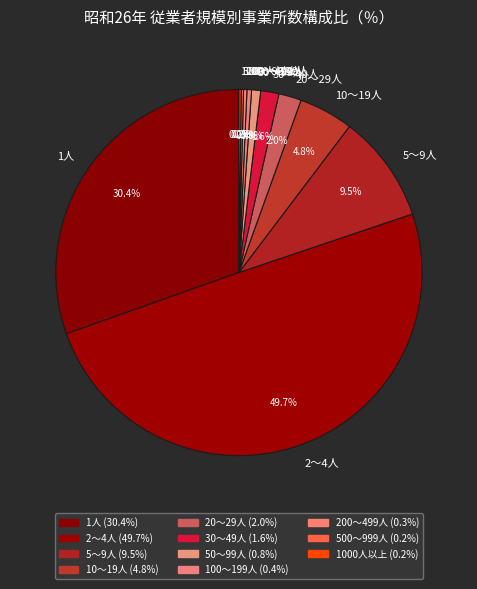

Which category has the biggest portion of the pie?

2～4人